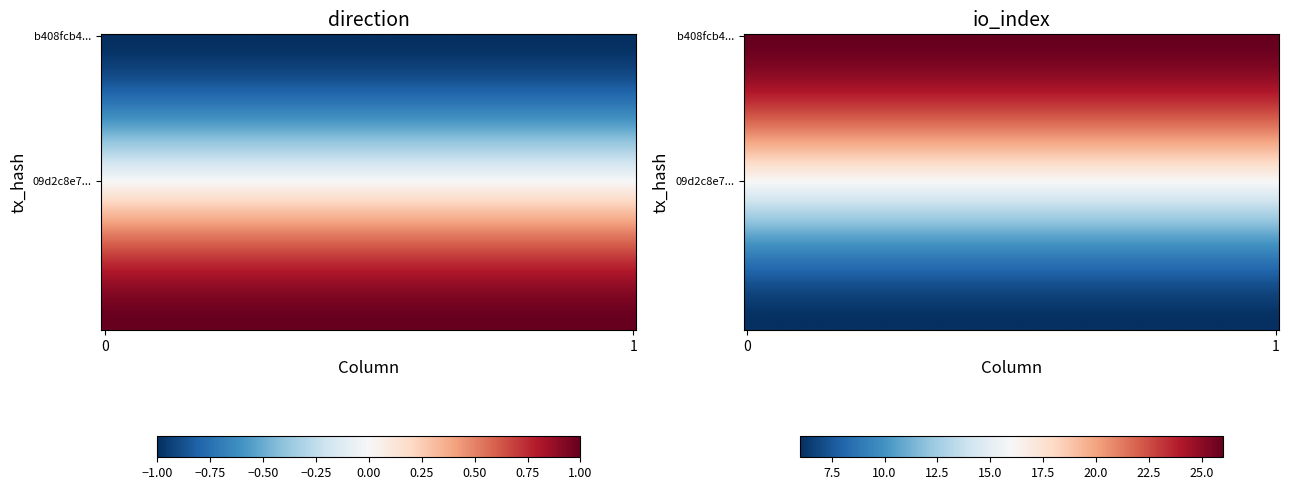

List the series in order of their peak value, lowest first.

09d2c8e74432cffdcca93ac6552ddb7c0849344, b408fcb46354c6e9a4dd8ff454de60c9b8cdbdc